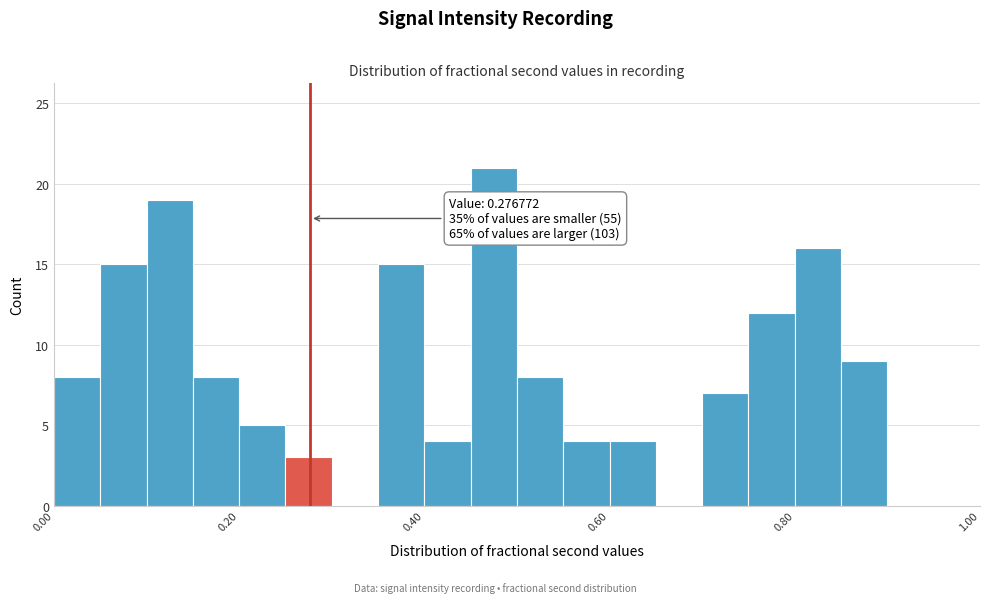

Read against the x-axis, roughly where is the centre of the tallest bar?

0.48